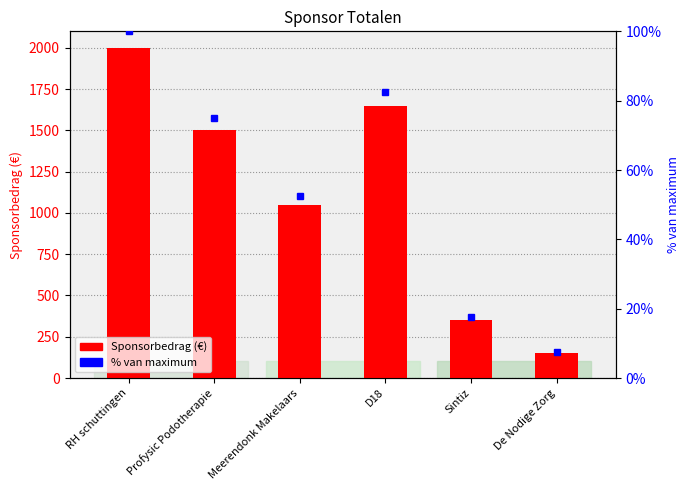

Is it true that the value at Sintiz is 350?

True